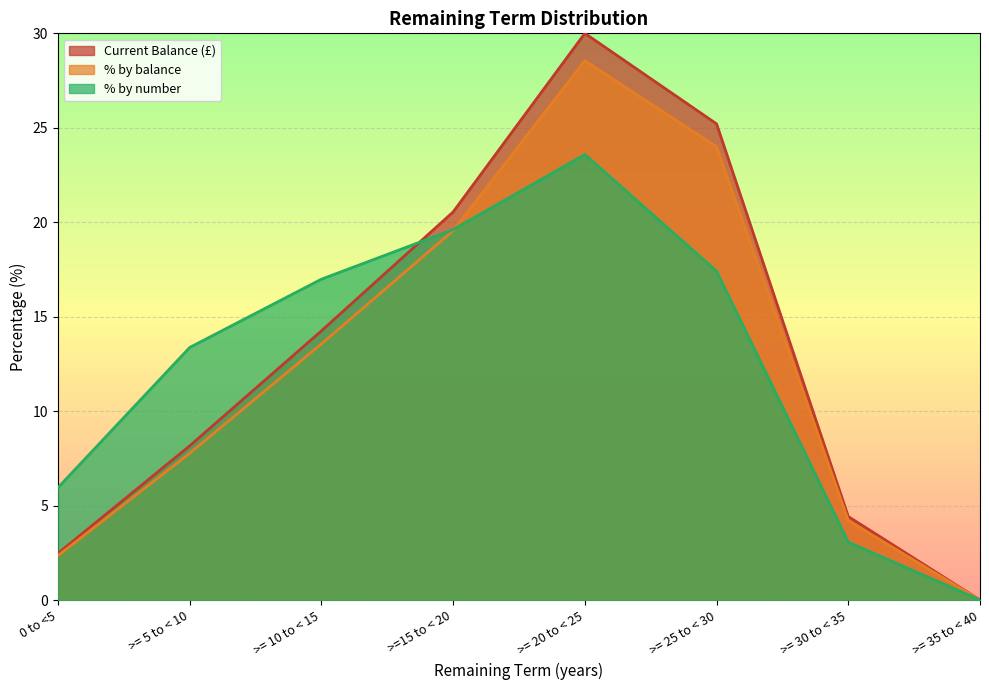

Which series has the largest total across all categories?

Current Balance (£)